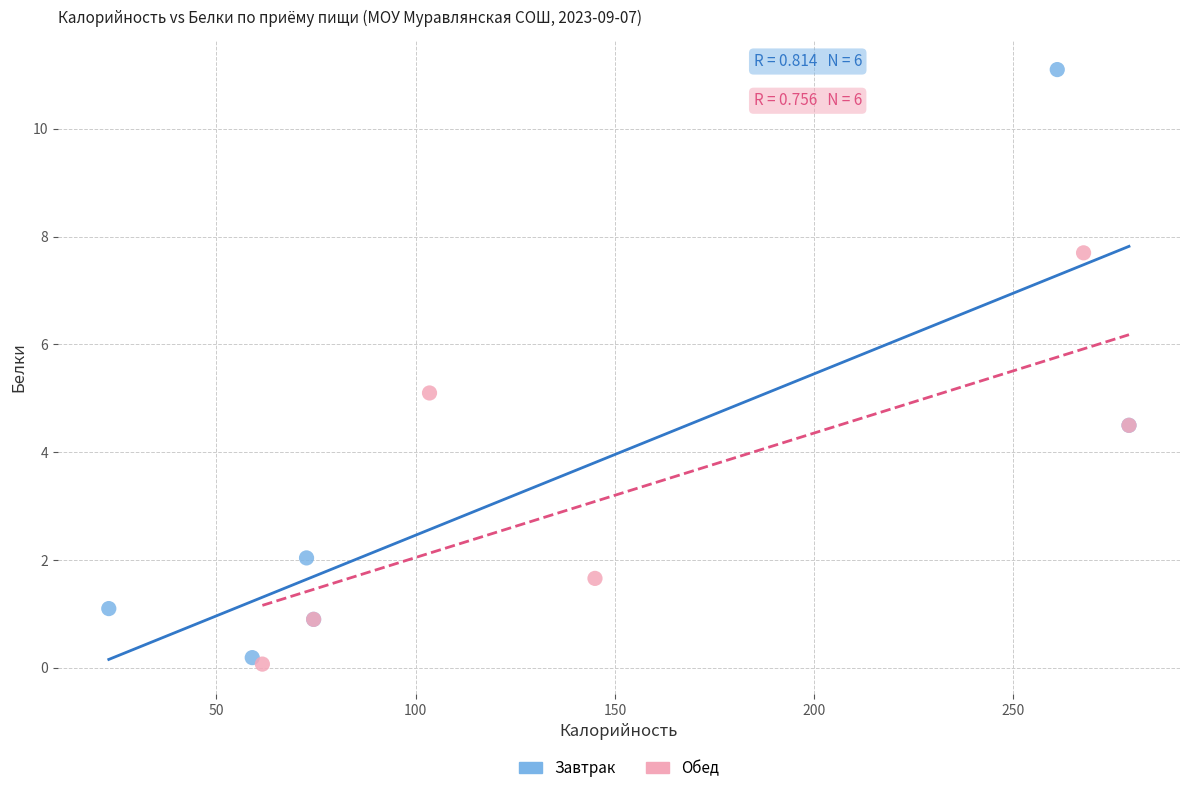

Which series has the largest Y range (max minus min)?

Завтрак